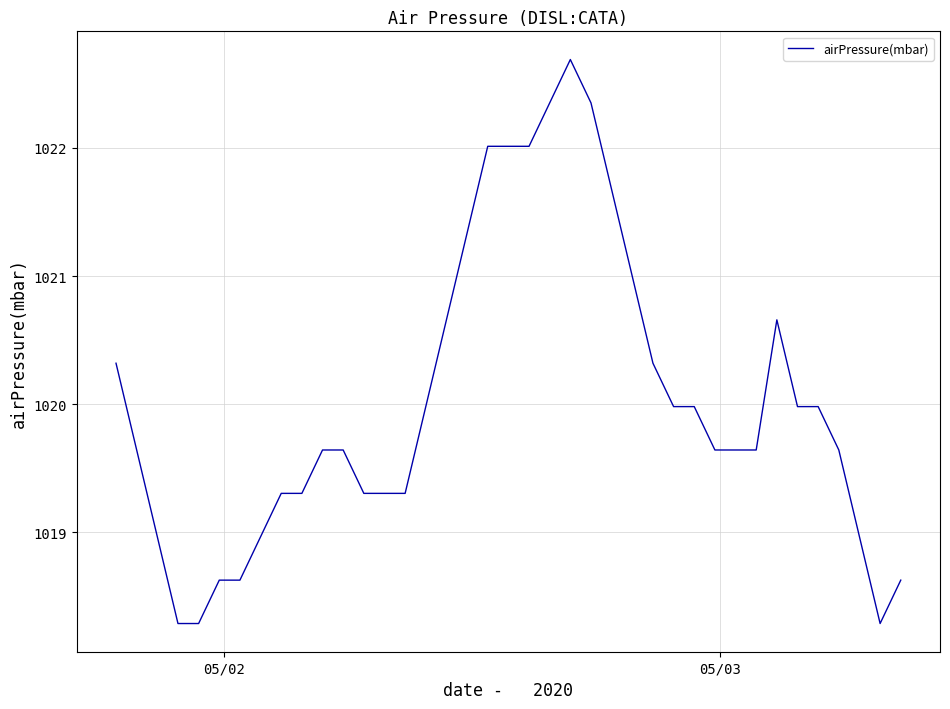

What is the difference between the second highest and minimum values?

4.1